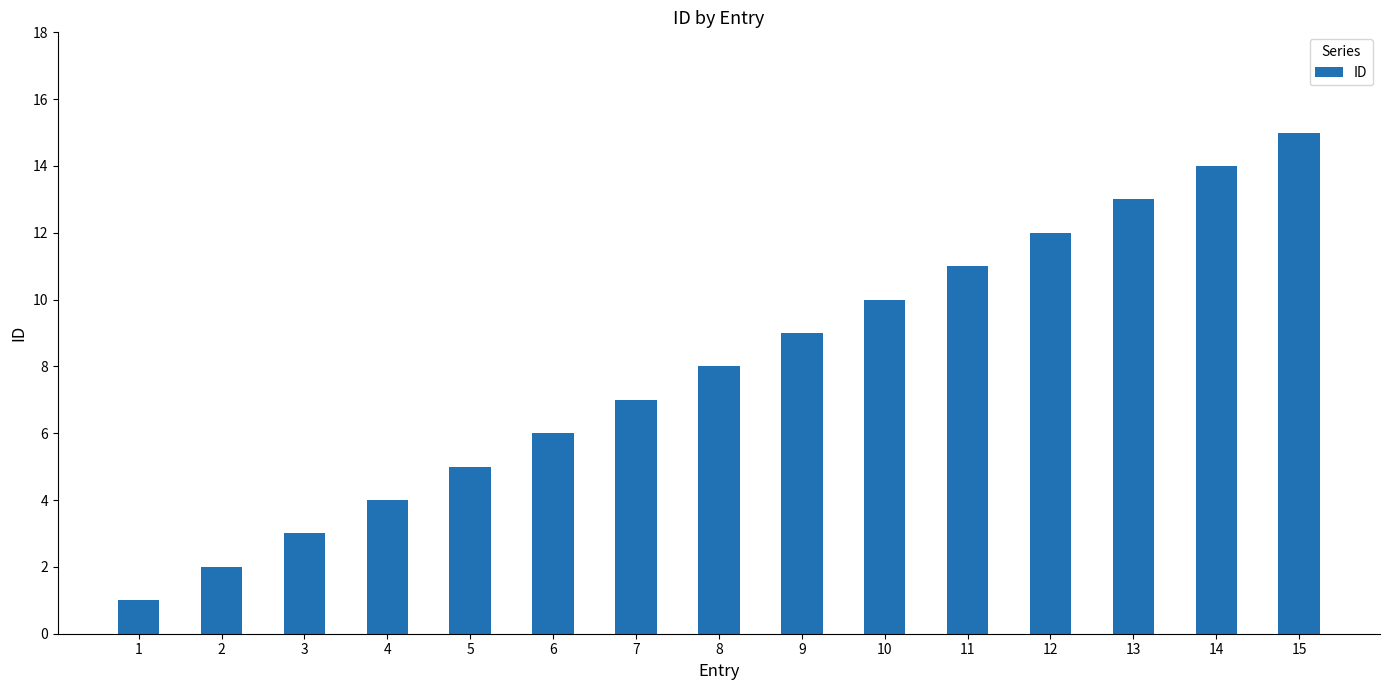

True or false: the data shows 16 at 10.

False